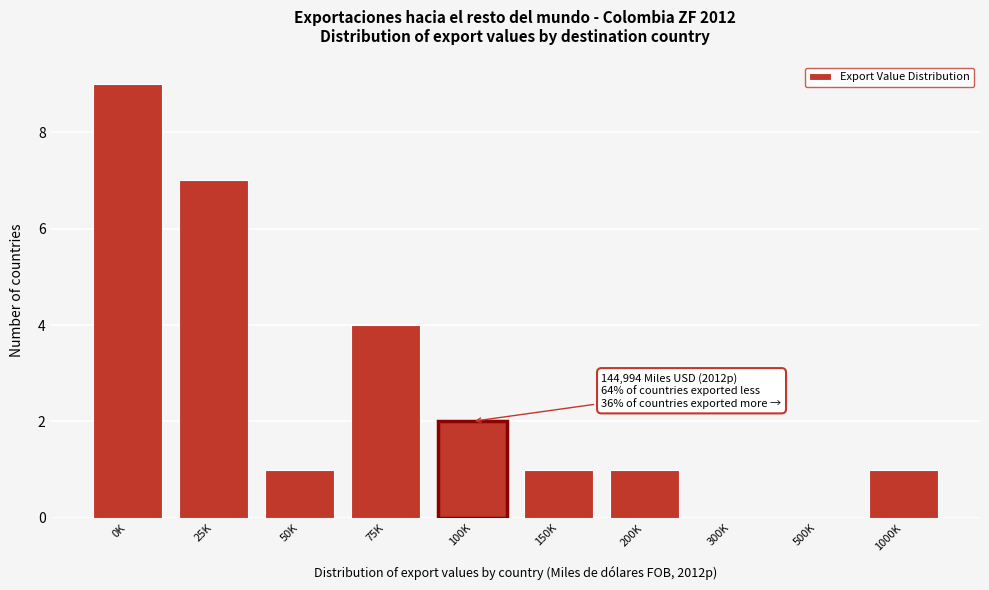

Reading left to right, what are all the values shown in this chart?

0K=9	25K=7	50K=1	75K=4	100K=2	150K=1	200K=1	300K=0	500K=0	1000K=1